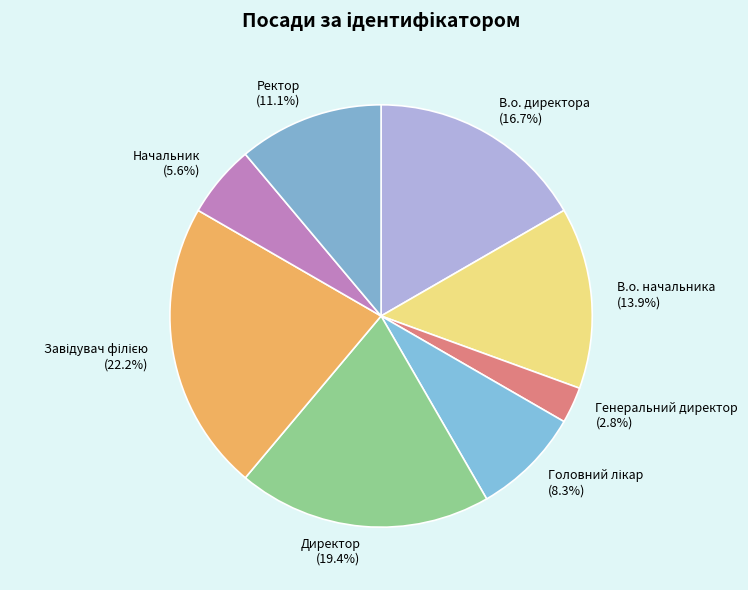

How many segments does this pie chart have?

8